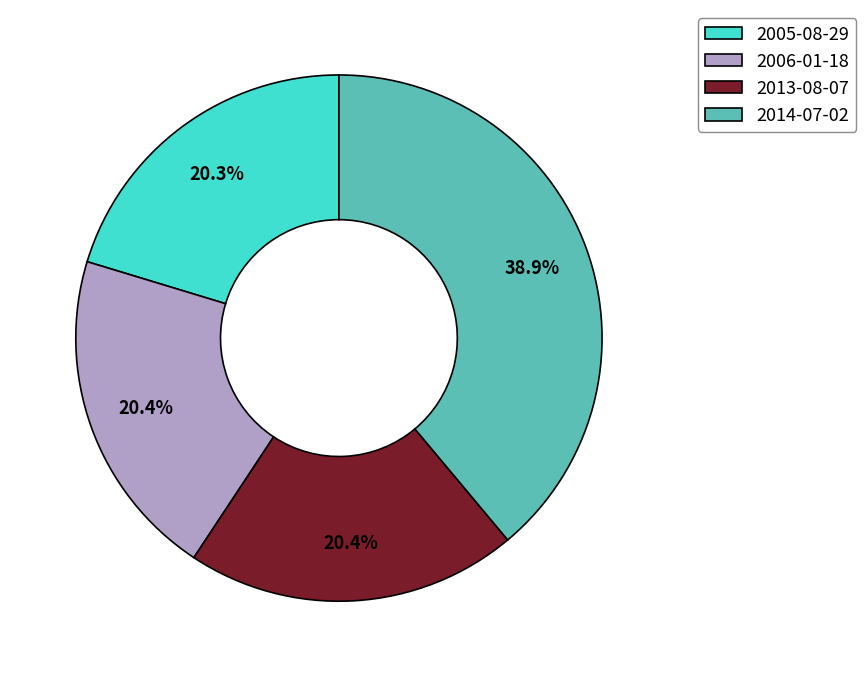

Which slice is the largest?

2014-07-02